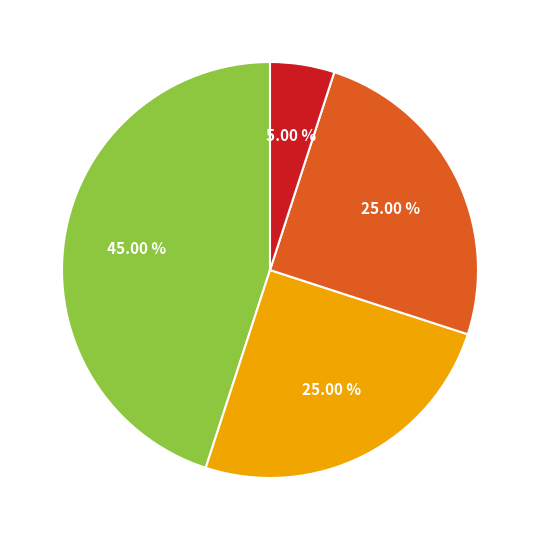

Is there any slice that represents more than half of the pie?

No